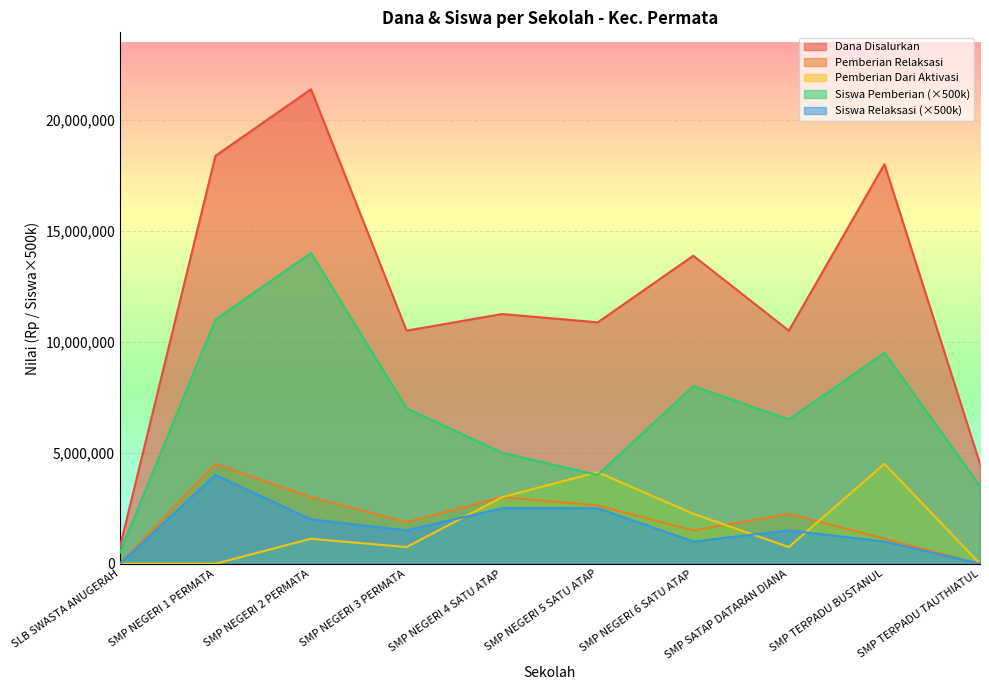

What is the sum of all Dana Disalurkan values?

120000000